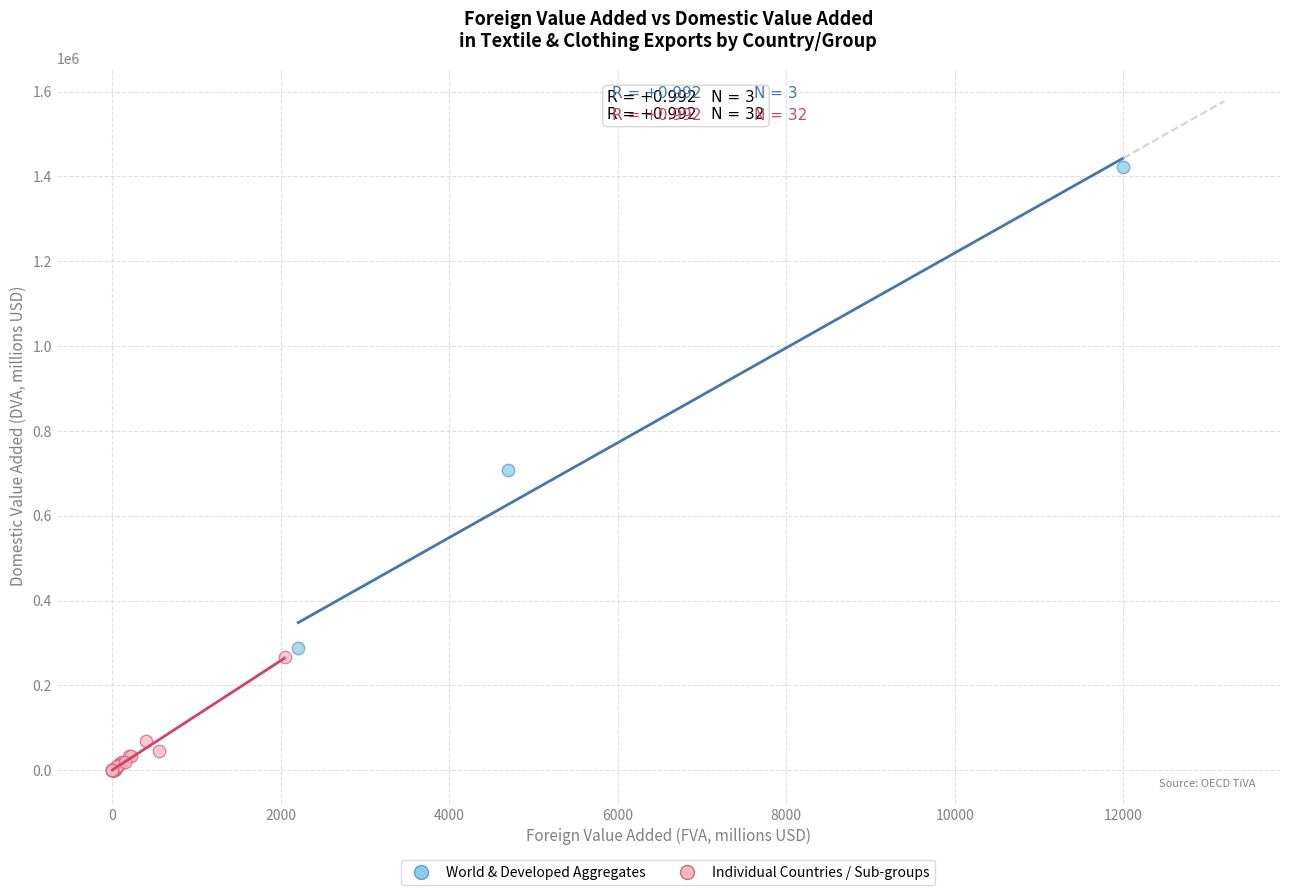

Which series contains the highest Y value?

World & Developed Aggregates